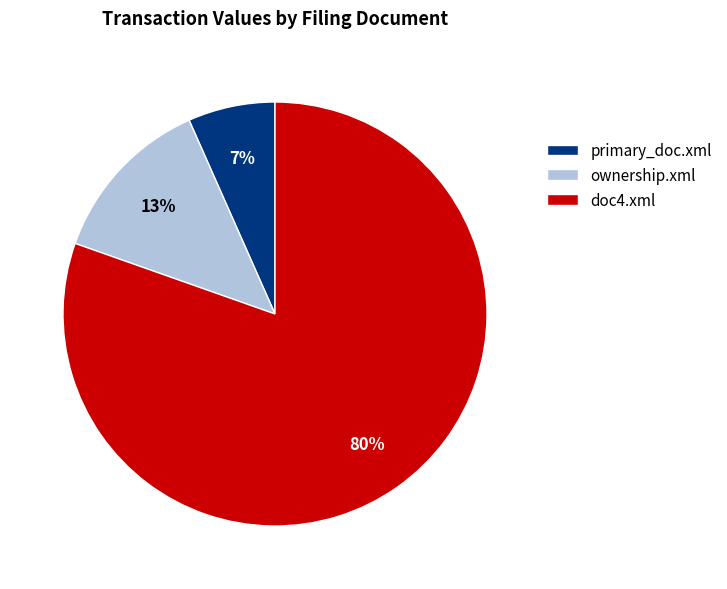

Which slice is the largest?

doc4.xml